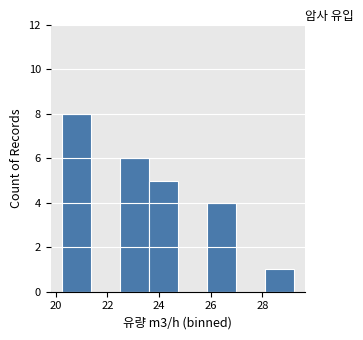

Over which range of the x-axis is the bar tallest?

20.2 to 21.4